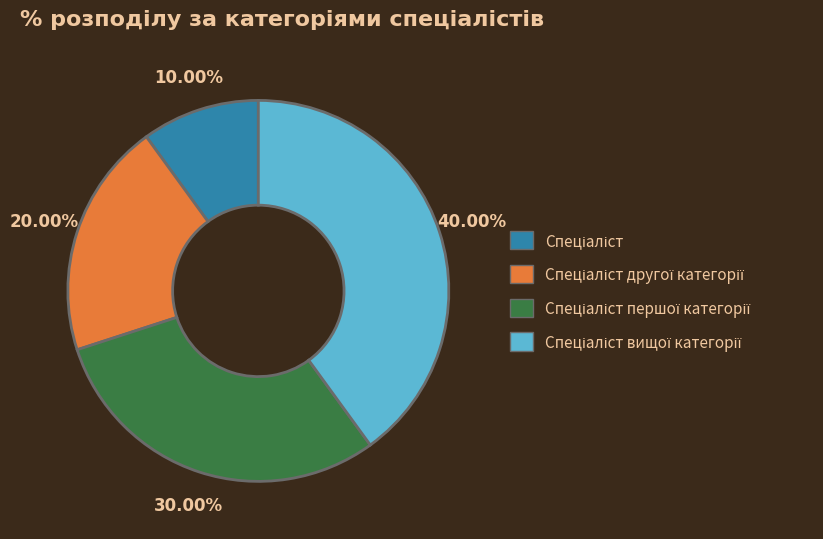

Is there a majority slice in this chart?

No